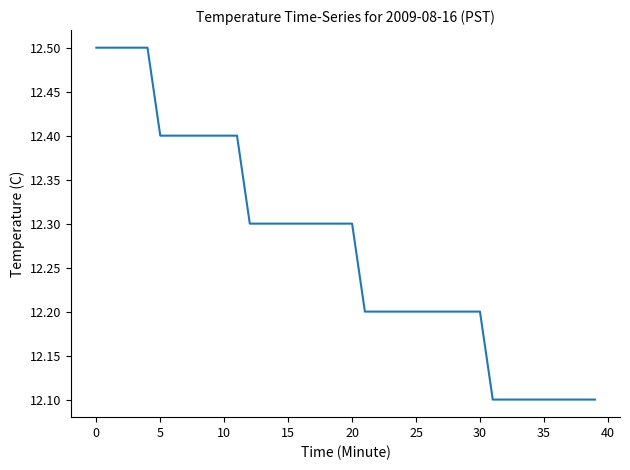

What is the smallest value displayed?

12.1